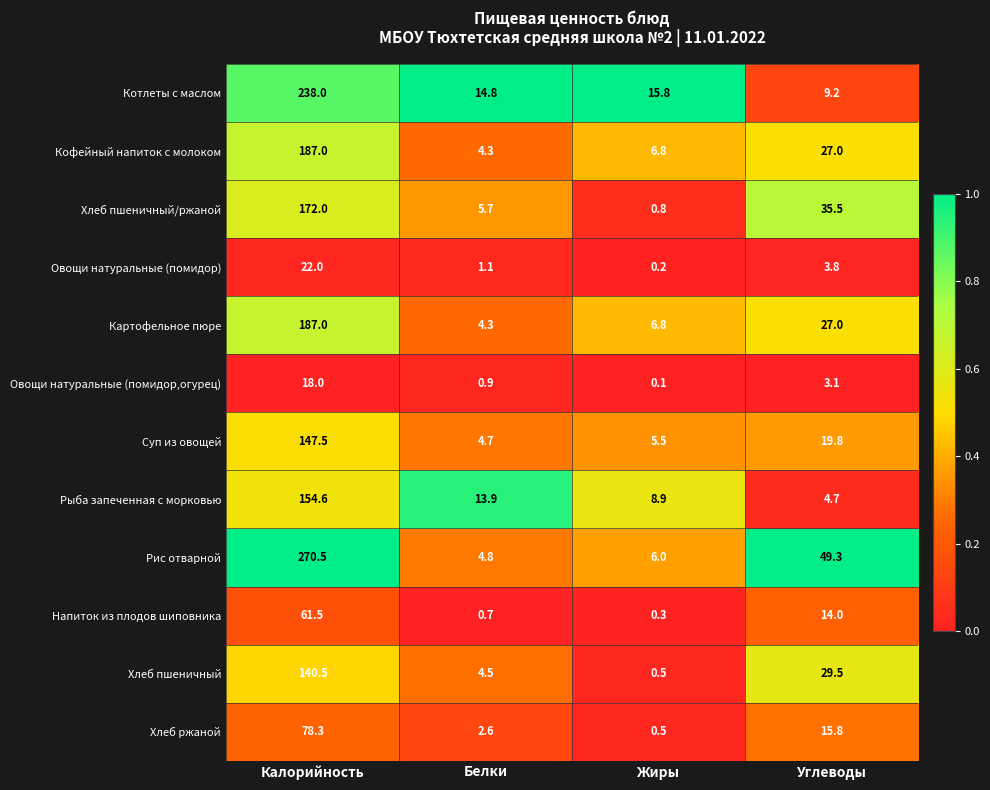

The Хлеб пшеничный series shows 29.5 at Углеводы. True or false?

True